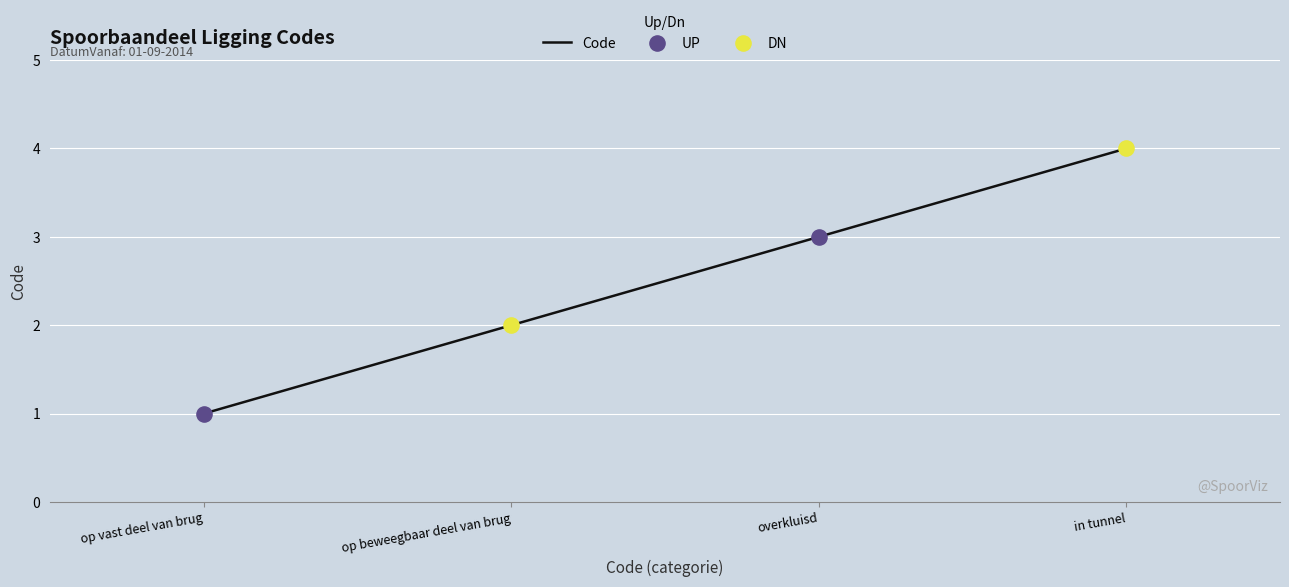

What is the change in value from op vast deel van brug to overkluisd?

+2